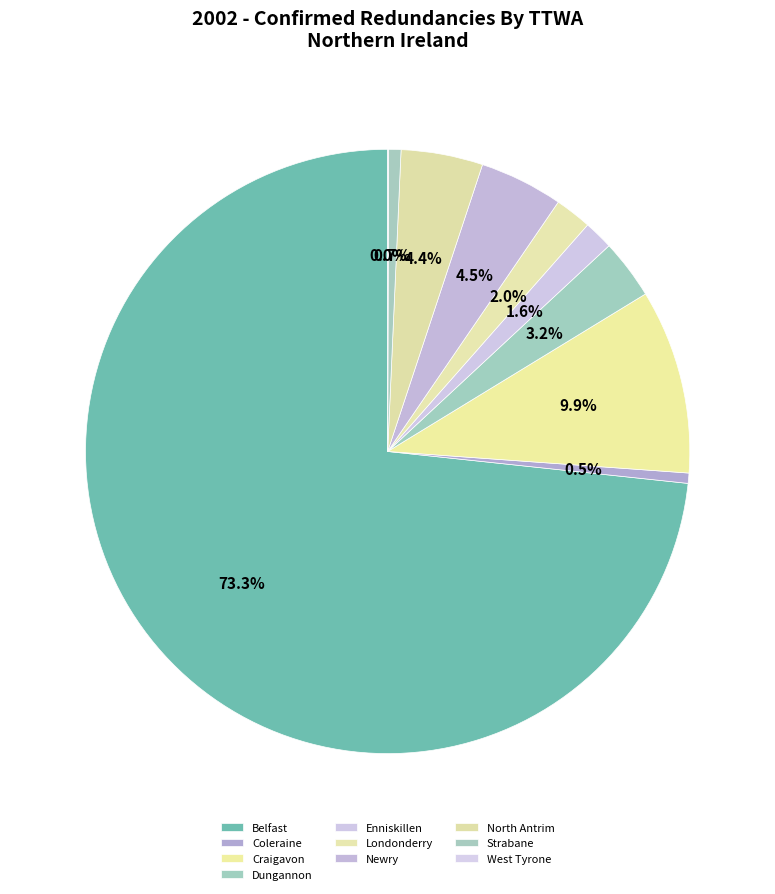

What percentage is NOT represented by Strabane?

99.3%